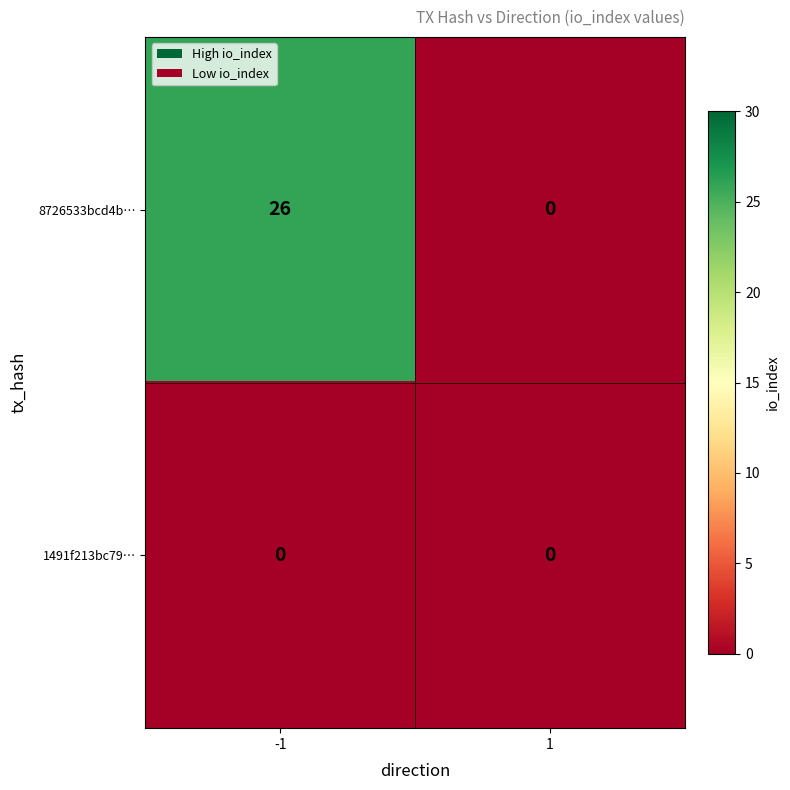

List the series in order of their overall mean, highest first.

8726533bcd4b…, 1491f213bc79…